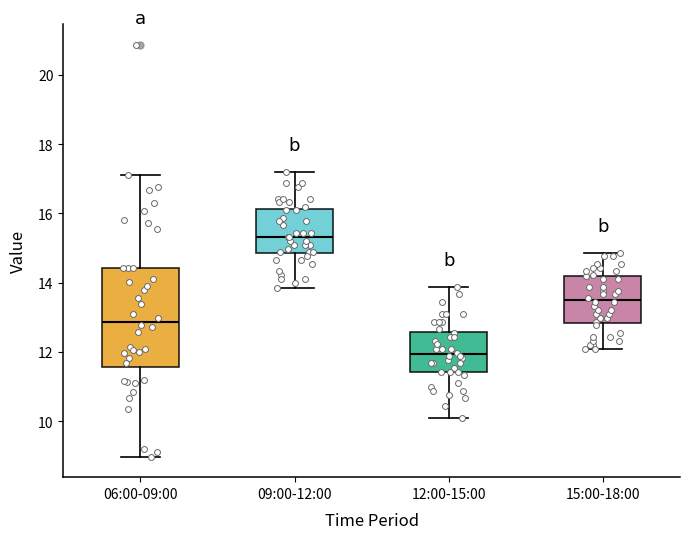

Comparing the boxes themselves (not the whiskers), which one is the tallest?

06:00-09:00